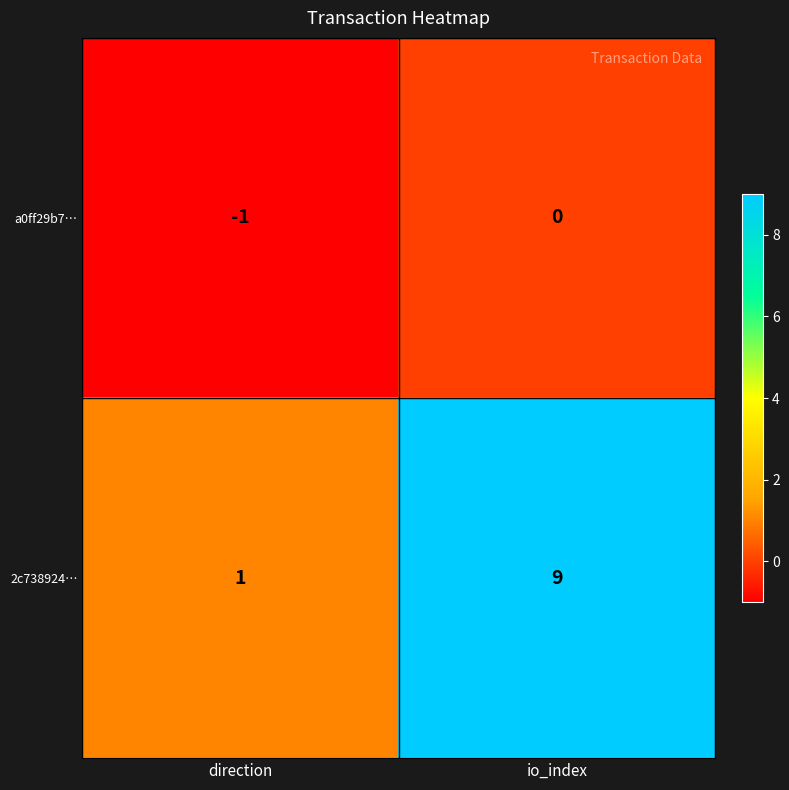

At which label is 2c738924… closest to 5?

direction